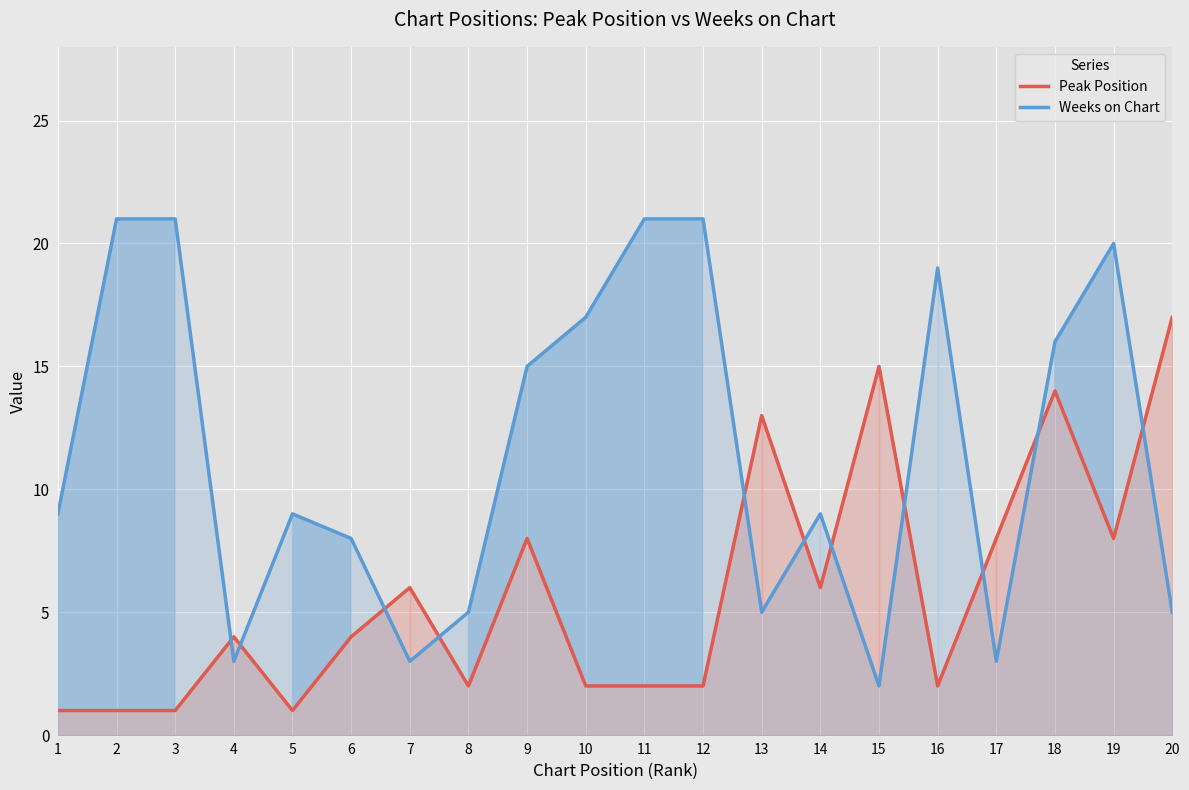

What is the sum of the Weeks on Chart values at 19 and 18?

36